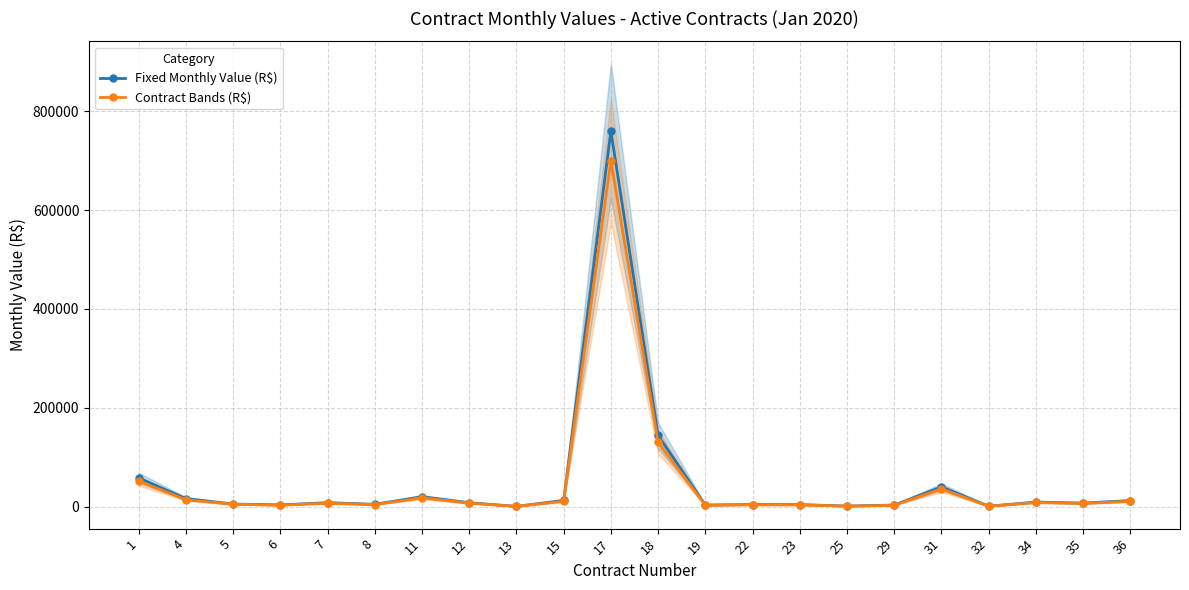

Which series changed the most between 25 and 36?

Fixed Monthly Value (R$)